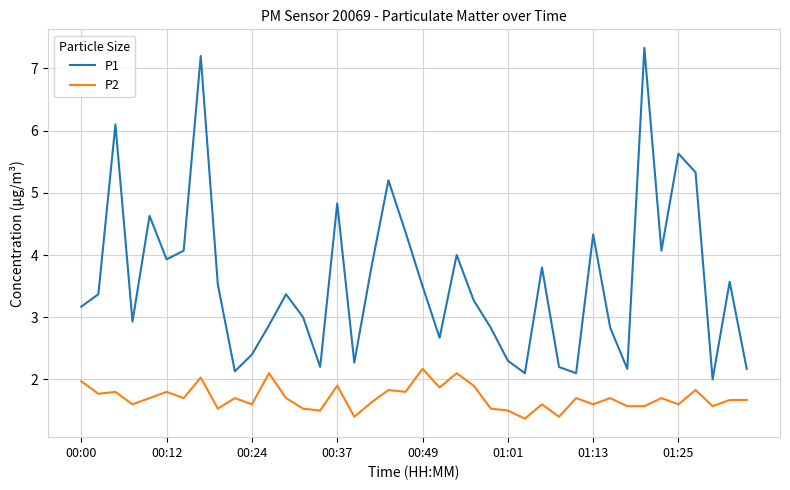

Which series has the largest total across all categories?

P1